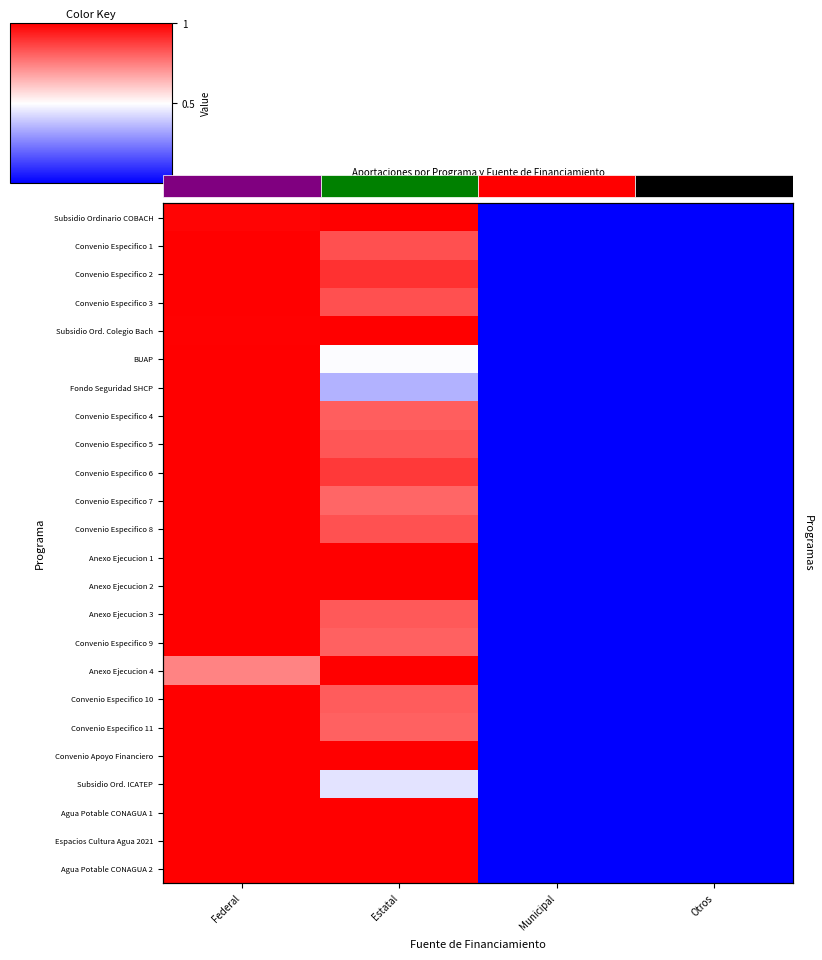

How many data points in Agua Potable CONAGUA 1 are less than 1?

2